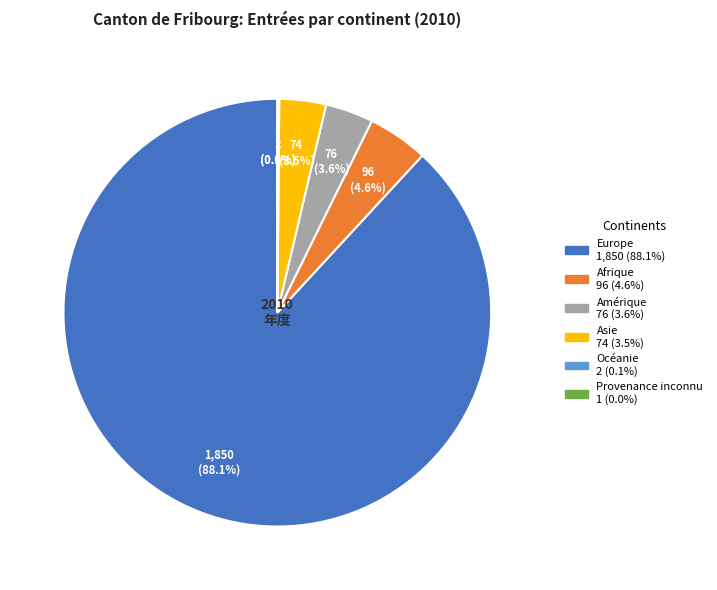

Which slice is the largest?

Europe